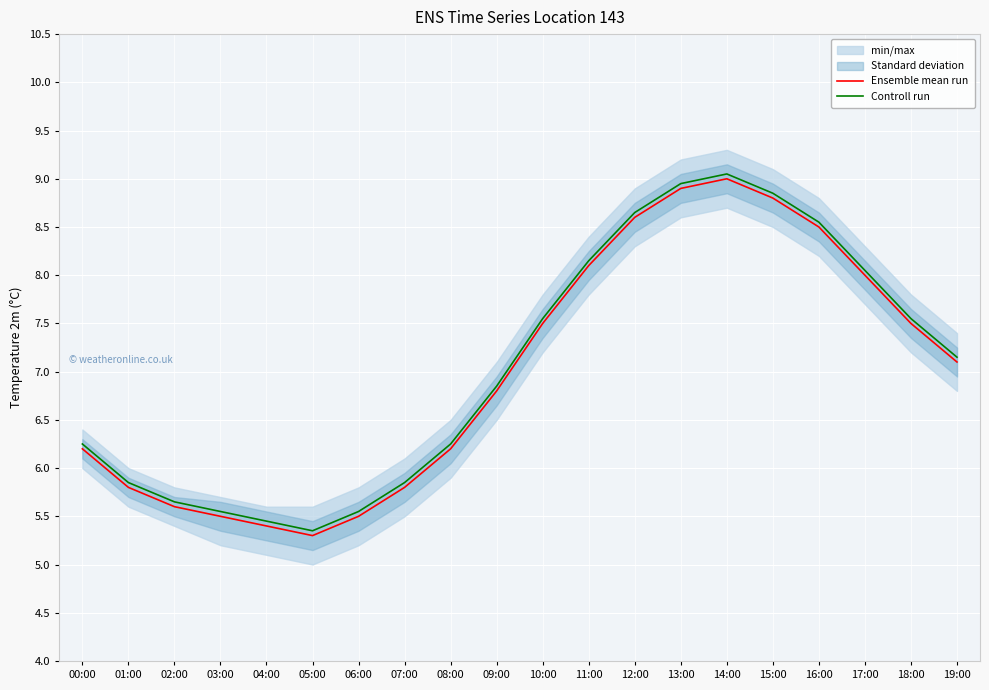

Reading right to left, list all the values displayed in this chart.

Ensemble mean run: 7.1	7.5	8.0	8.5	8.8	9.0	8.9	8.6	8.1	7.5	6.8	6.2	5.8	5.5	5.3	5.4	5.5	5.6	5.8	6.2
Controll run: 7.1	7.5	8.1	8.6	8.9	9.1	9.0	8.7	8.2	7.5	6.8	6.2	5.8	5.5	5.3	5.5	5.5	5.6	5.8	6.2